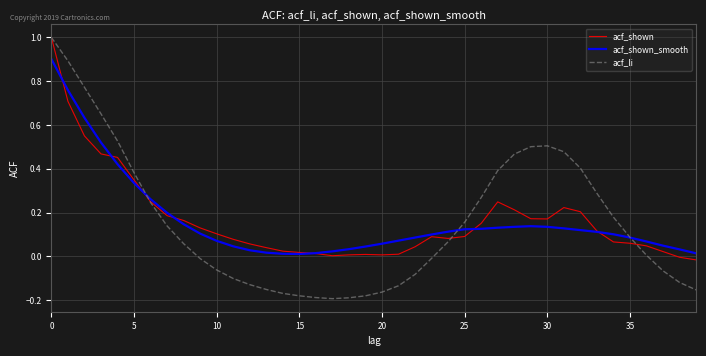

Which series has the widest spread of values?

acf_li